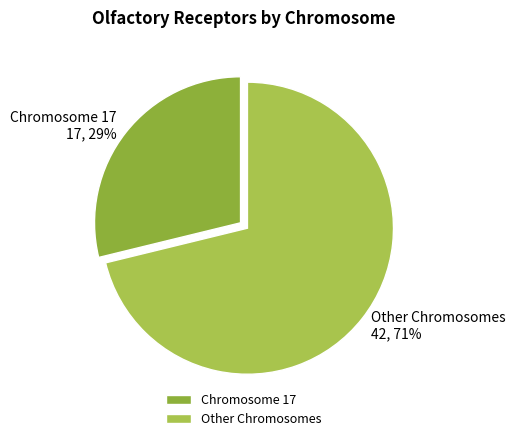

Approximately how many times larger is the value at Chromosome 17 compared to Other Chromosomes?

0.4